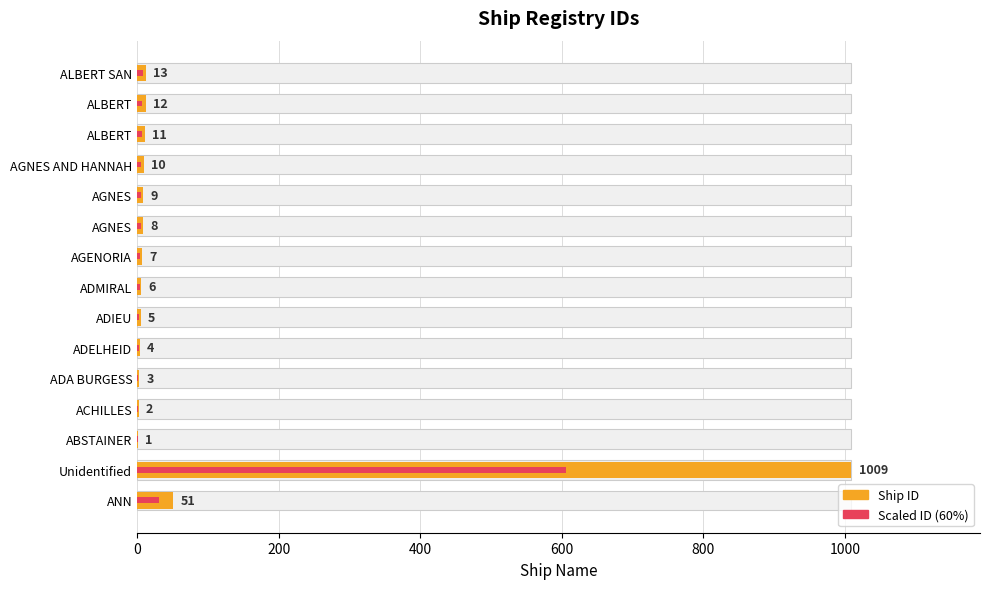

Is it true that Ship ID equals 1.6 at ADMIRAL?

False